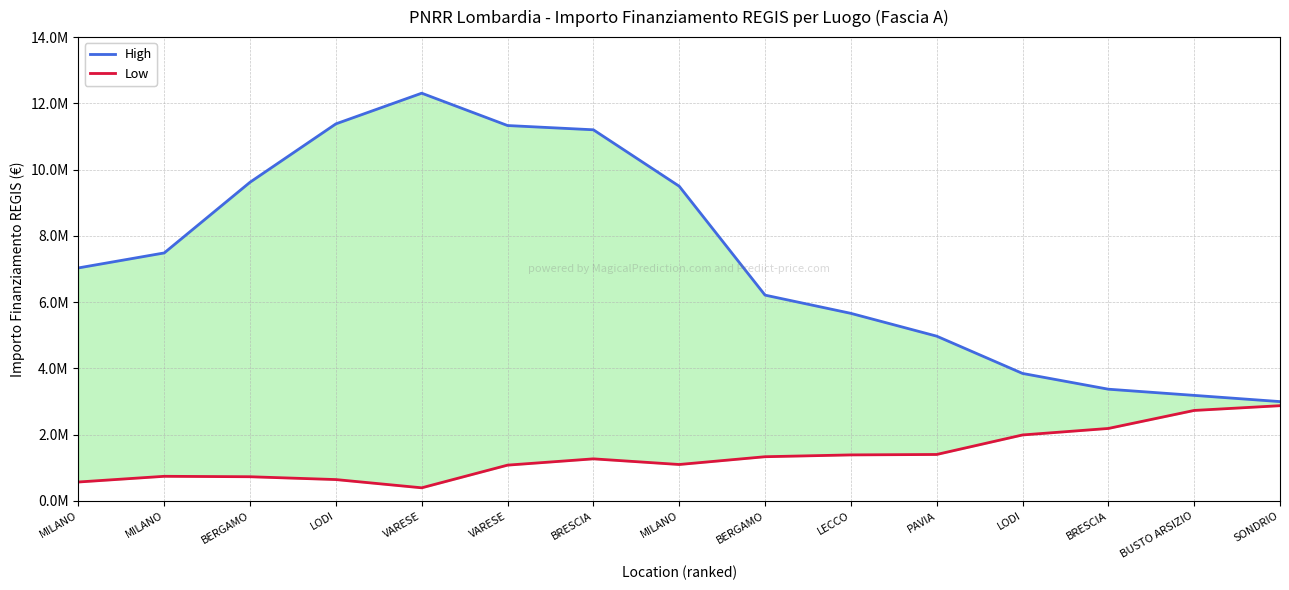

What value does the High series have at BERGAMO?

9620791.7